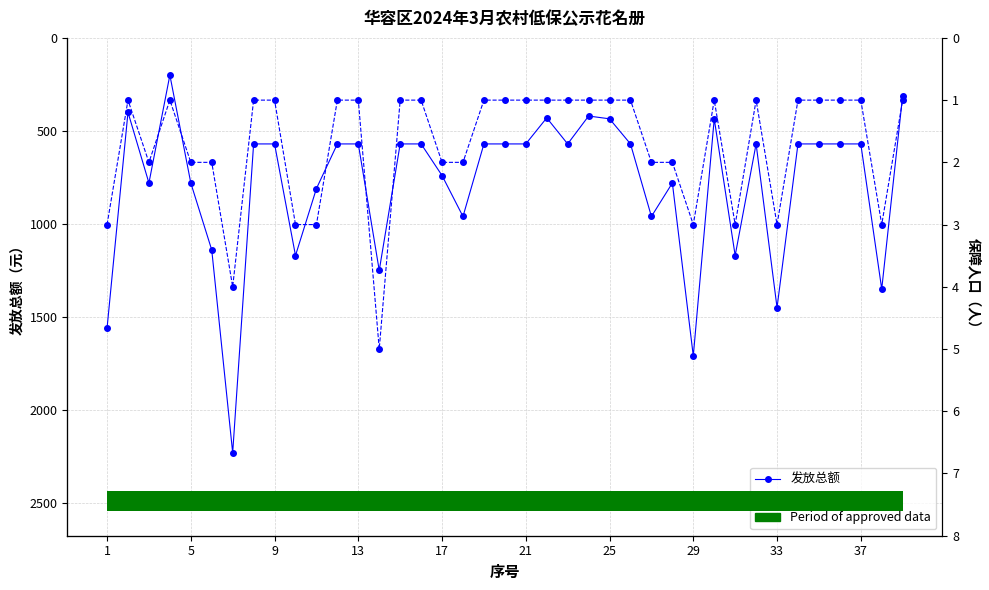

Rank the series by their average value, from highest to lowest.

发放总额, 保障人口